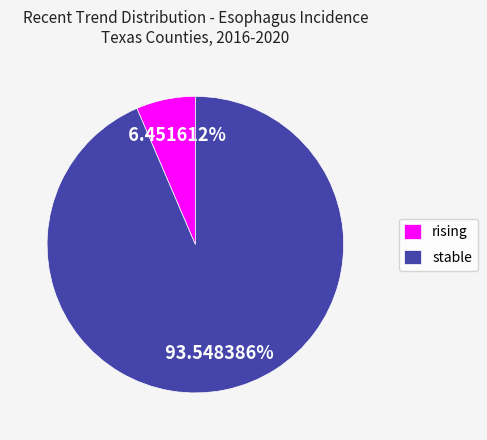

To the nearest percent, what is the difference between the largest and smallest slice percentages?

87%